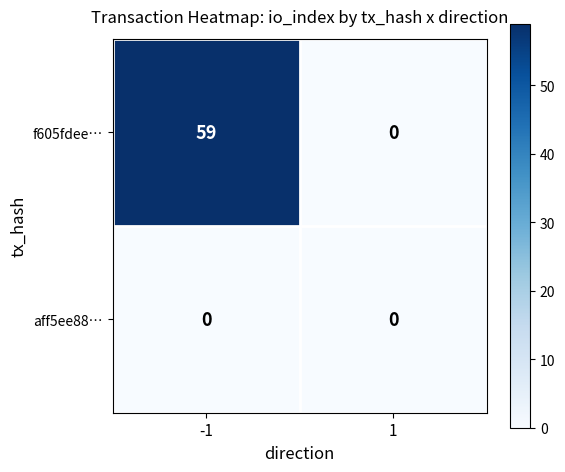

Which series changed the most between -1 and 1?

f605fdee…